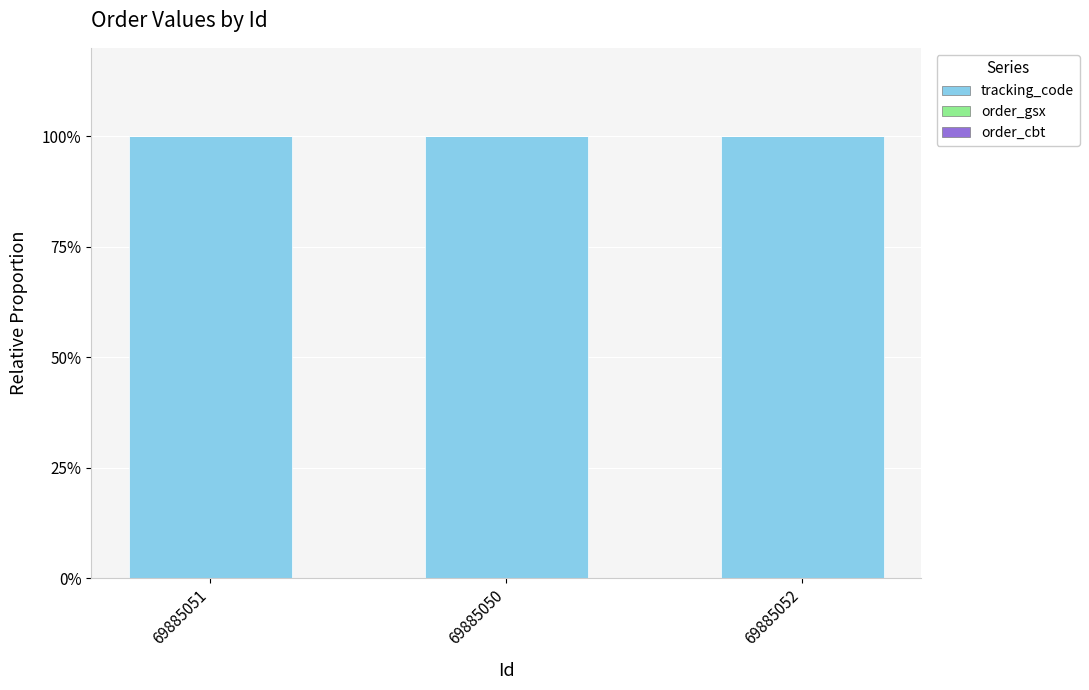

Is it true that tracking_code equals 100.0 at 69885051?

True